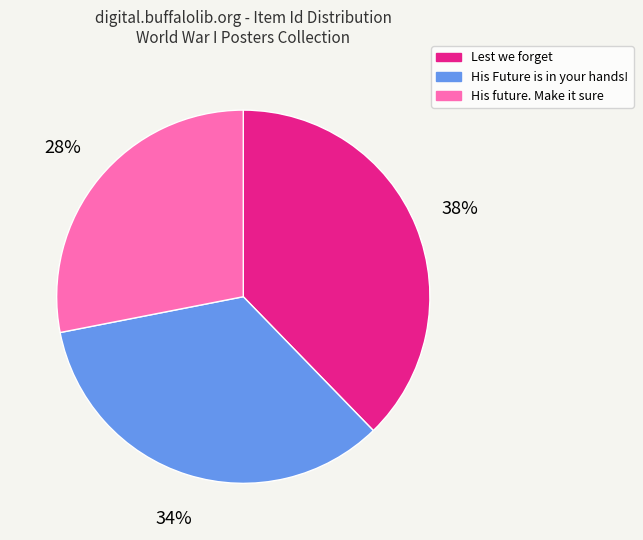

Is the sum of His Future is in your hands! and His future. Make it sure greater than half?

Yes